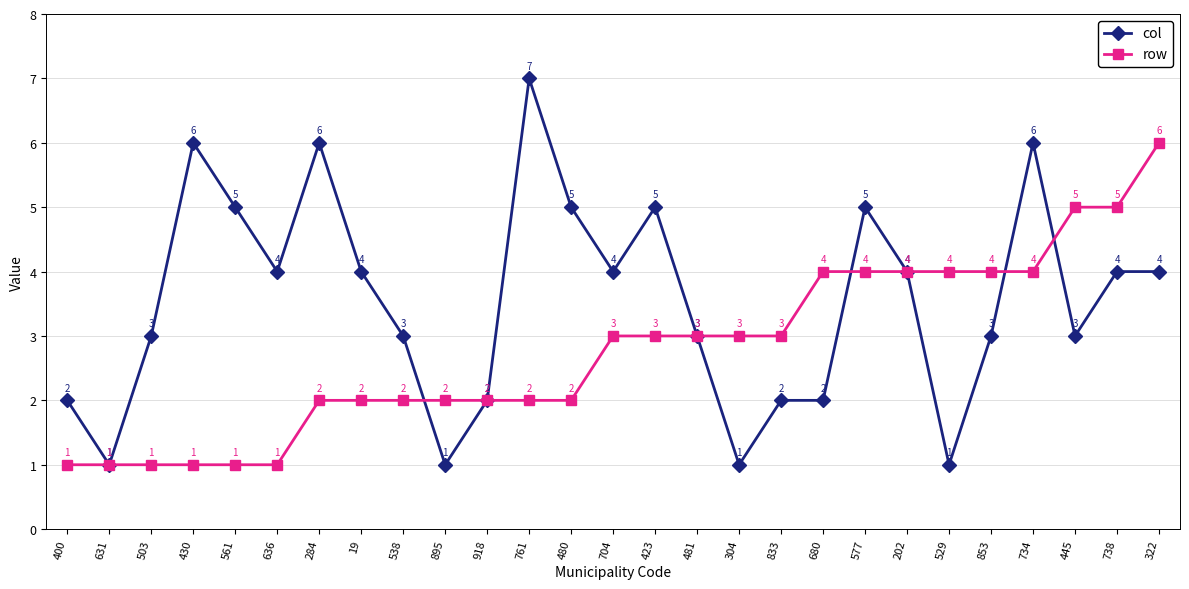

At 538, list the series in order from largest to smallest.

col, row